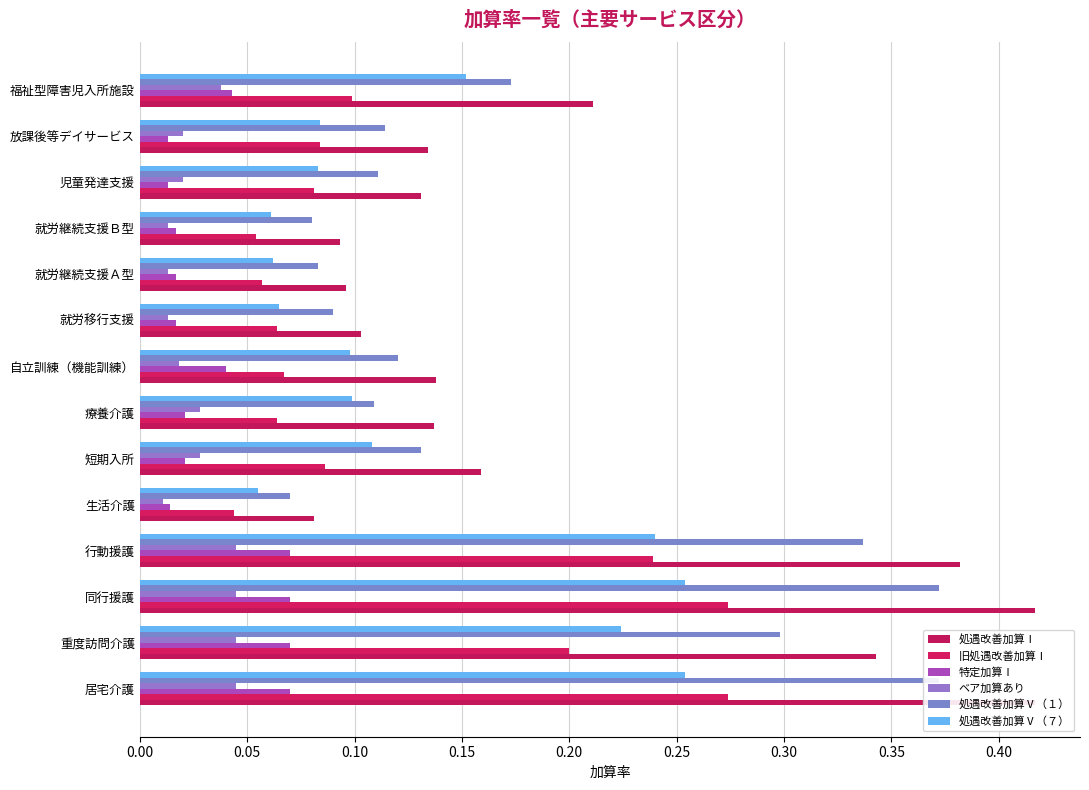

Count the 処遇改善加算Ⅴ（１） values in the range 0 to 1.

14